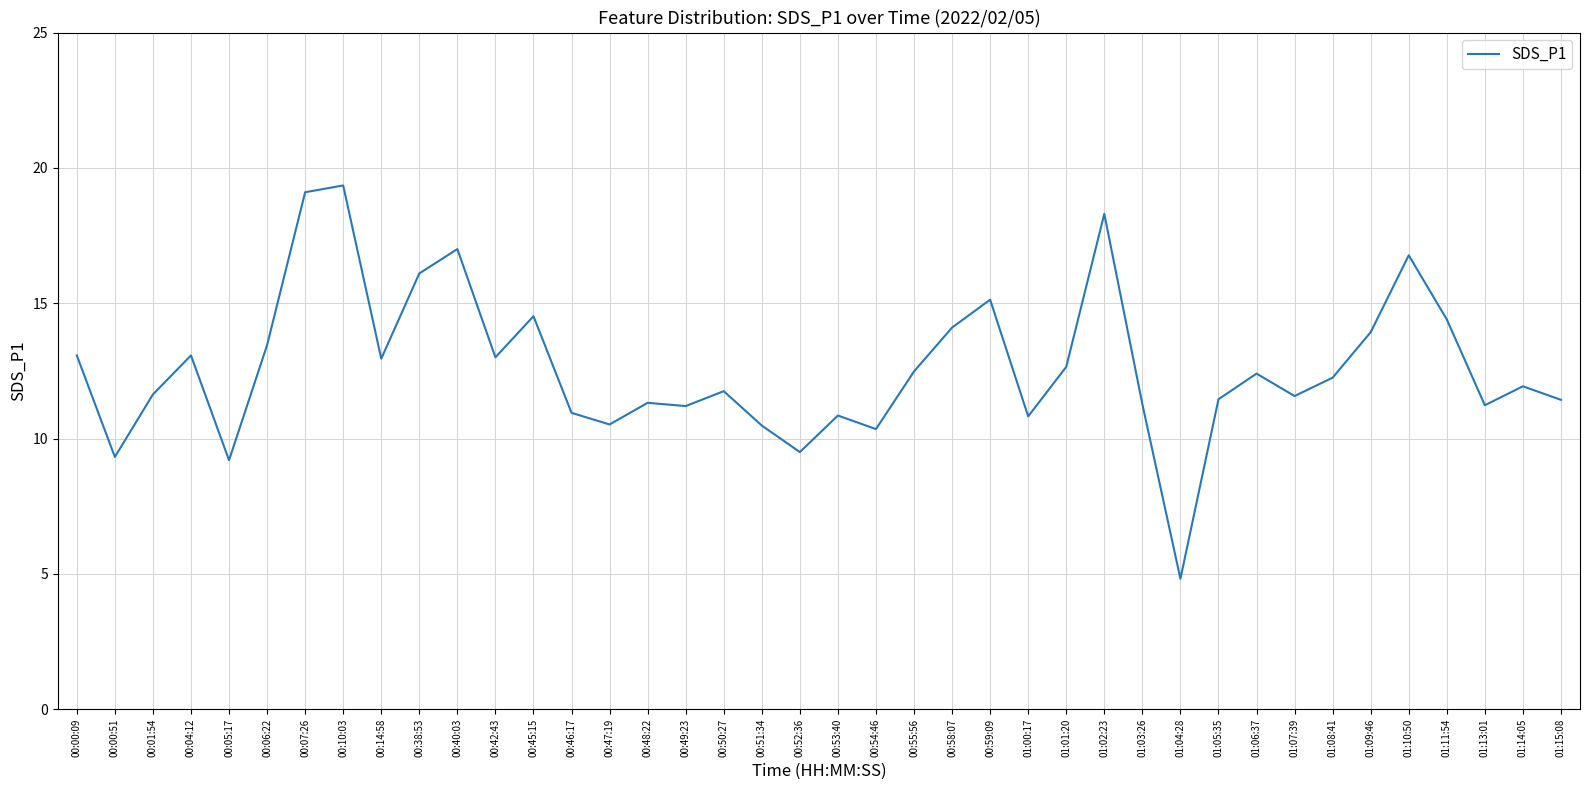

What position from the left is 01:04:28?

30